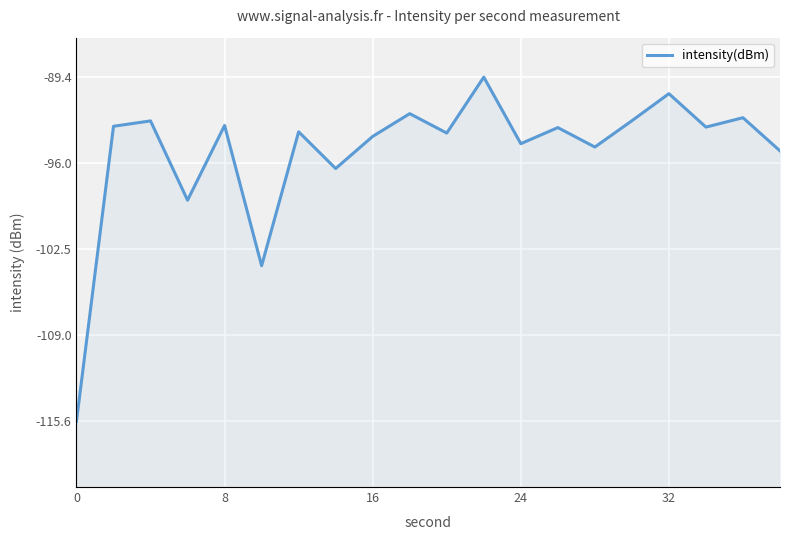

Is it true that the value at 8 is -49.9?

False